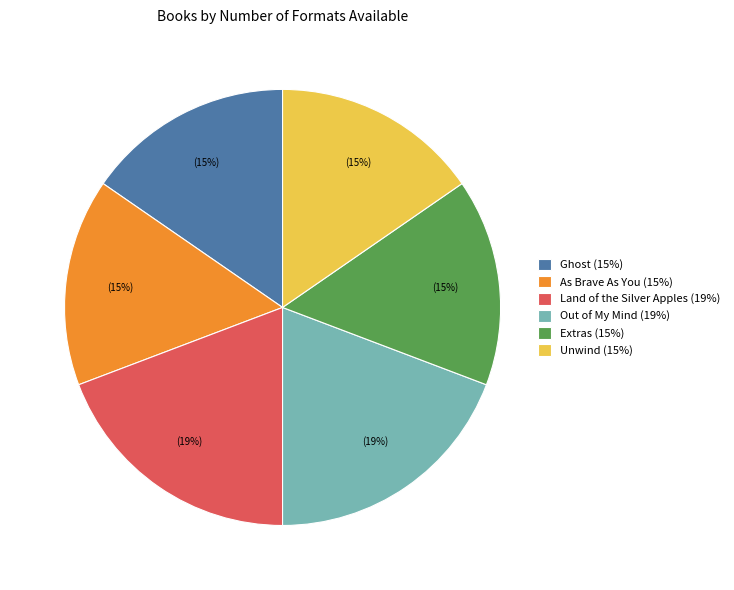

Approximately how many times larger is the value at As Brave As You compared to Out of My Mind?

0.8